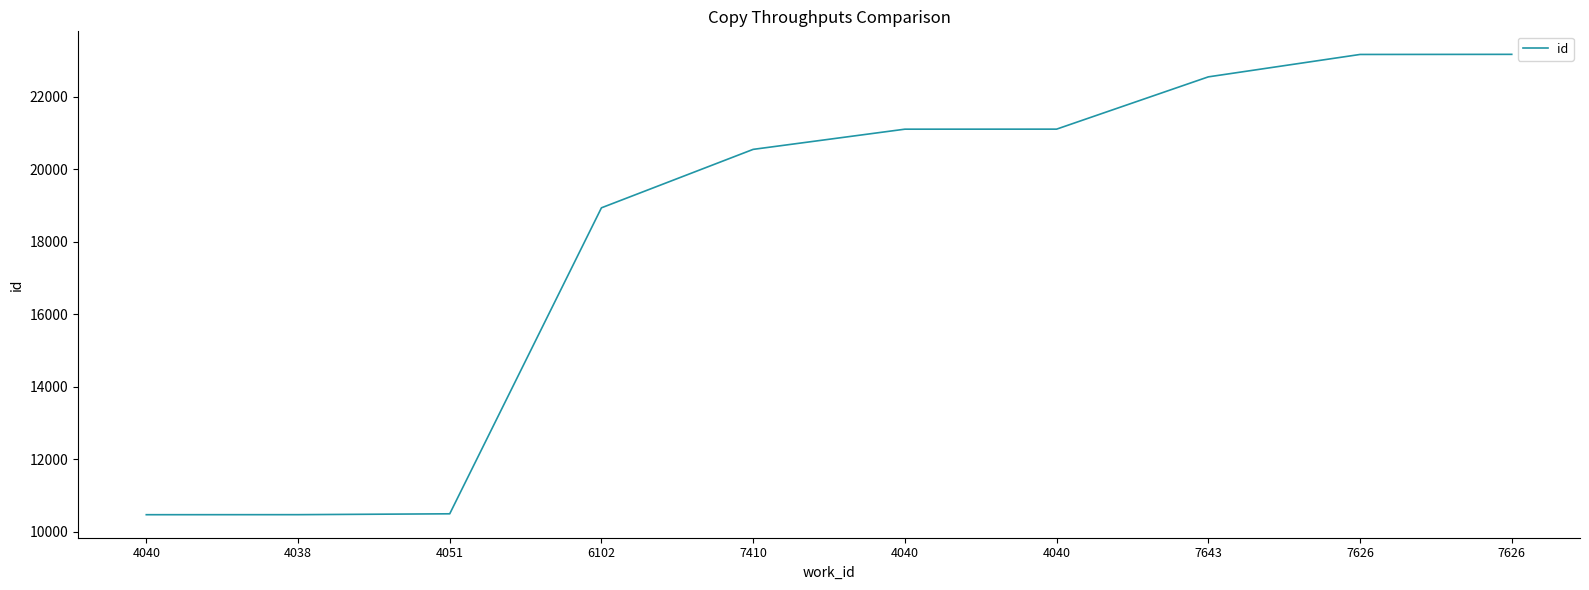

Is it true that the value at 7626 is 15705?

False